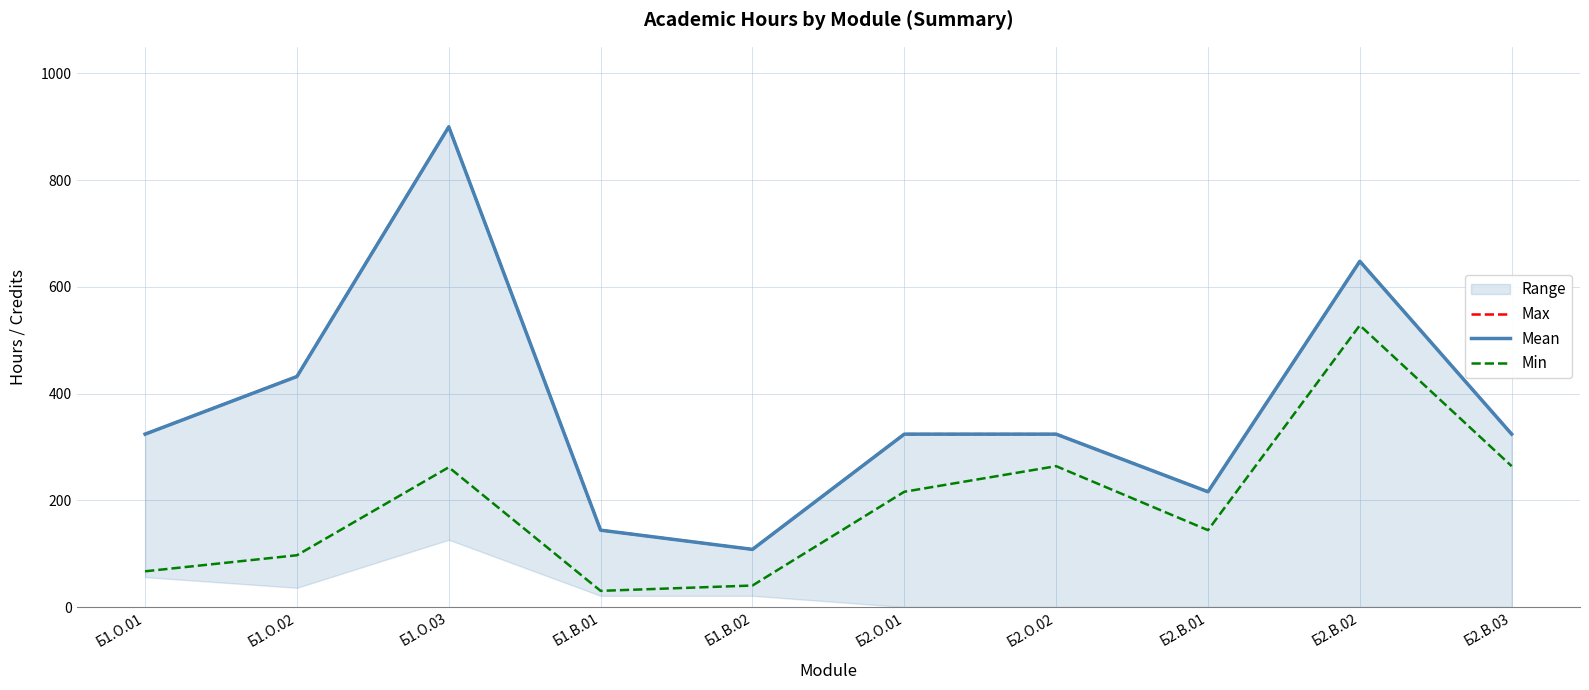

Where is the first local maximum for Mean?

Б1.О.03